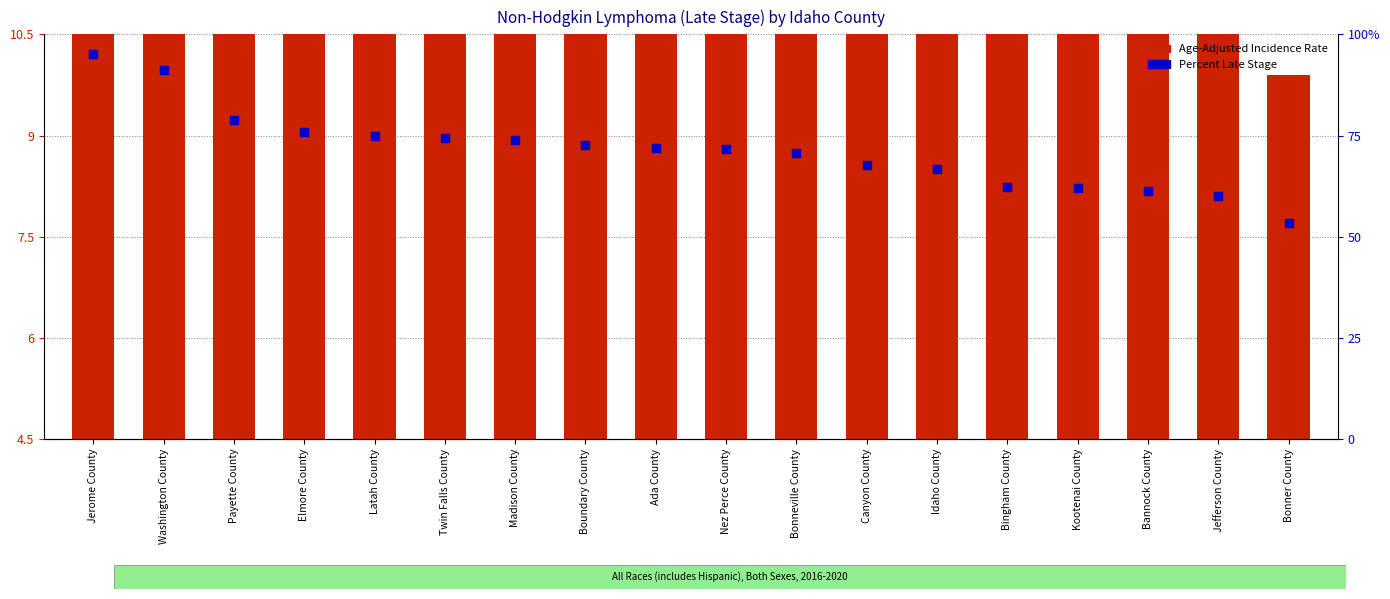

At which category is the sum across all series the highest?

Washington County